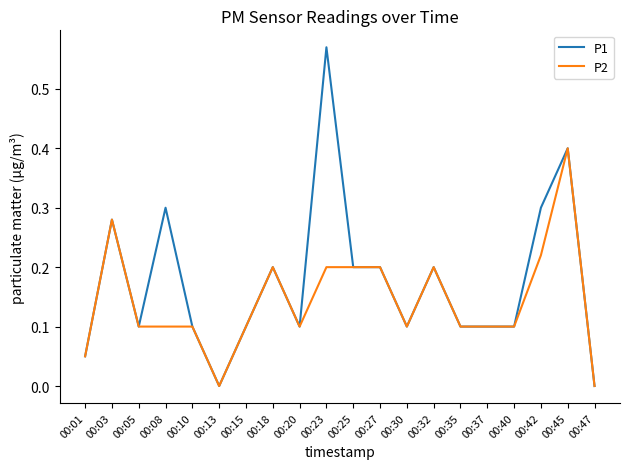

True or false: P1 has a value of 0.3 at 00:32.

False